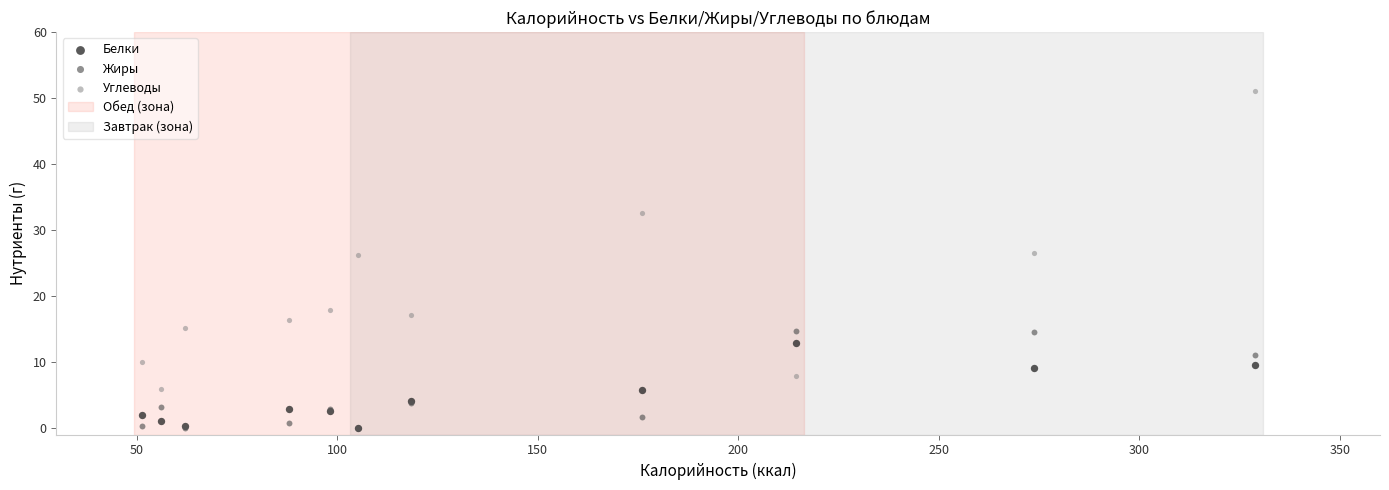

Which series reaches the maximum Y coordinate?

Углеводы